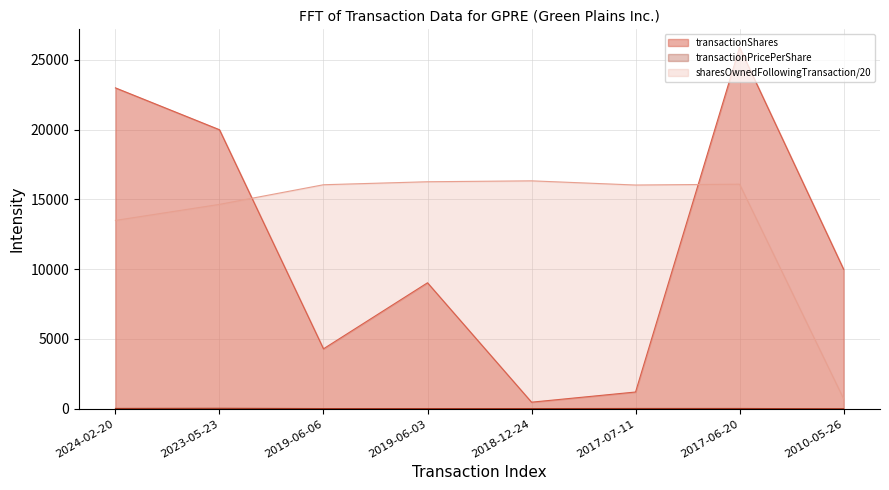

How many intersections are there between transactionShares and sharesOwnedFollowingTransaction?

2